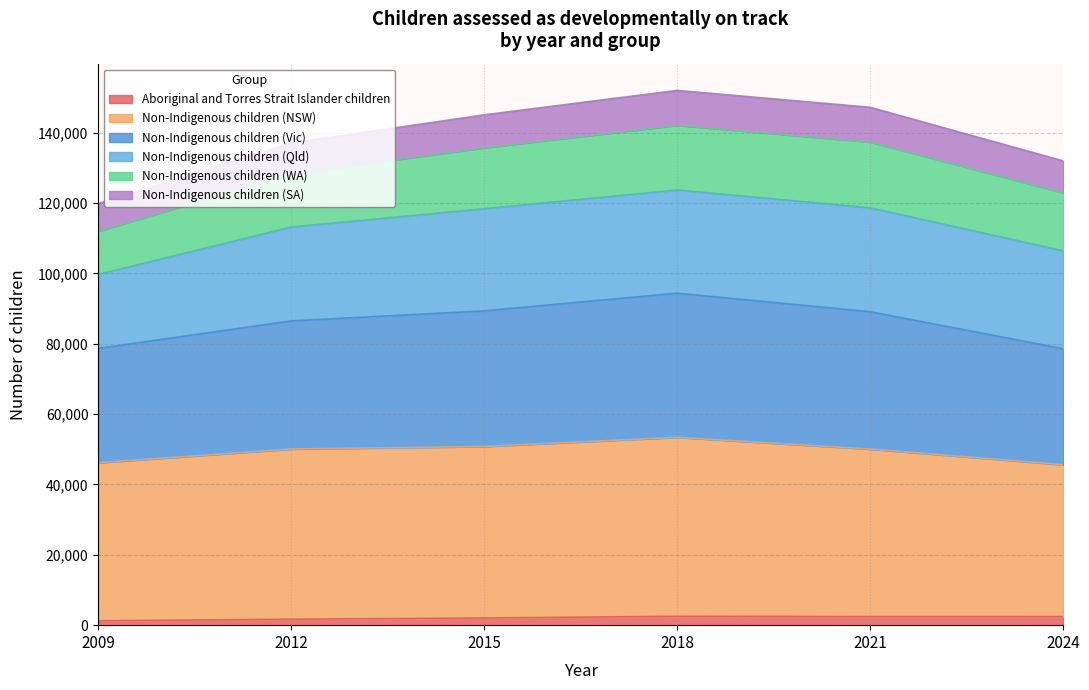

True or false: Non-Indigenous children (Vic) has more than 2 points higher than both neighbors.

False